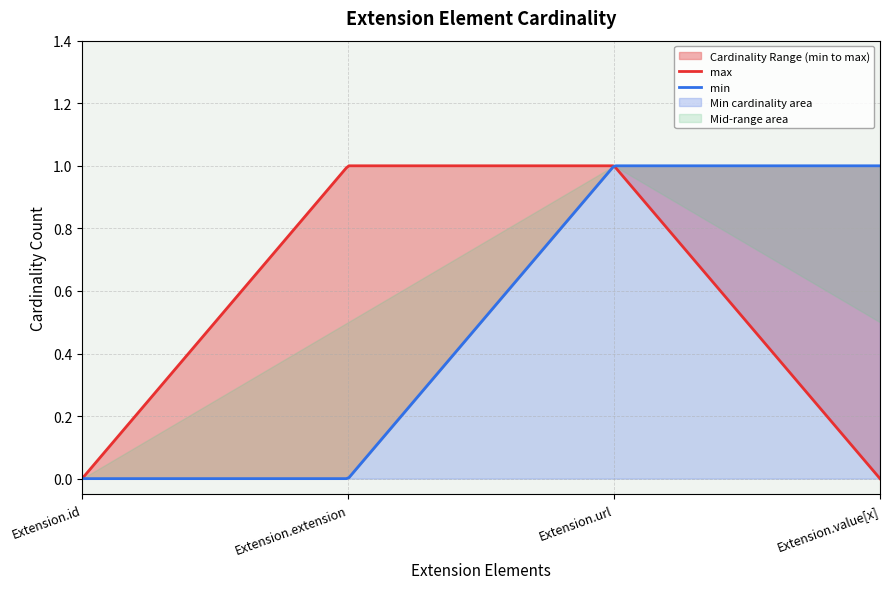

How many lines are shown in the chart?

2